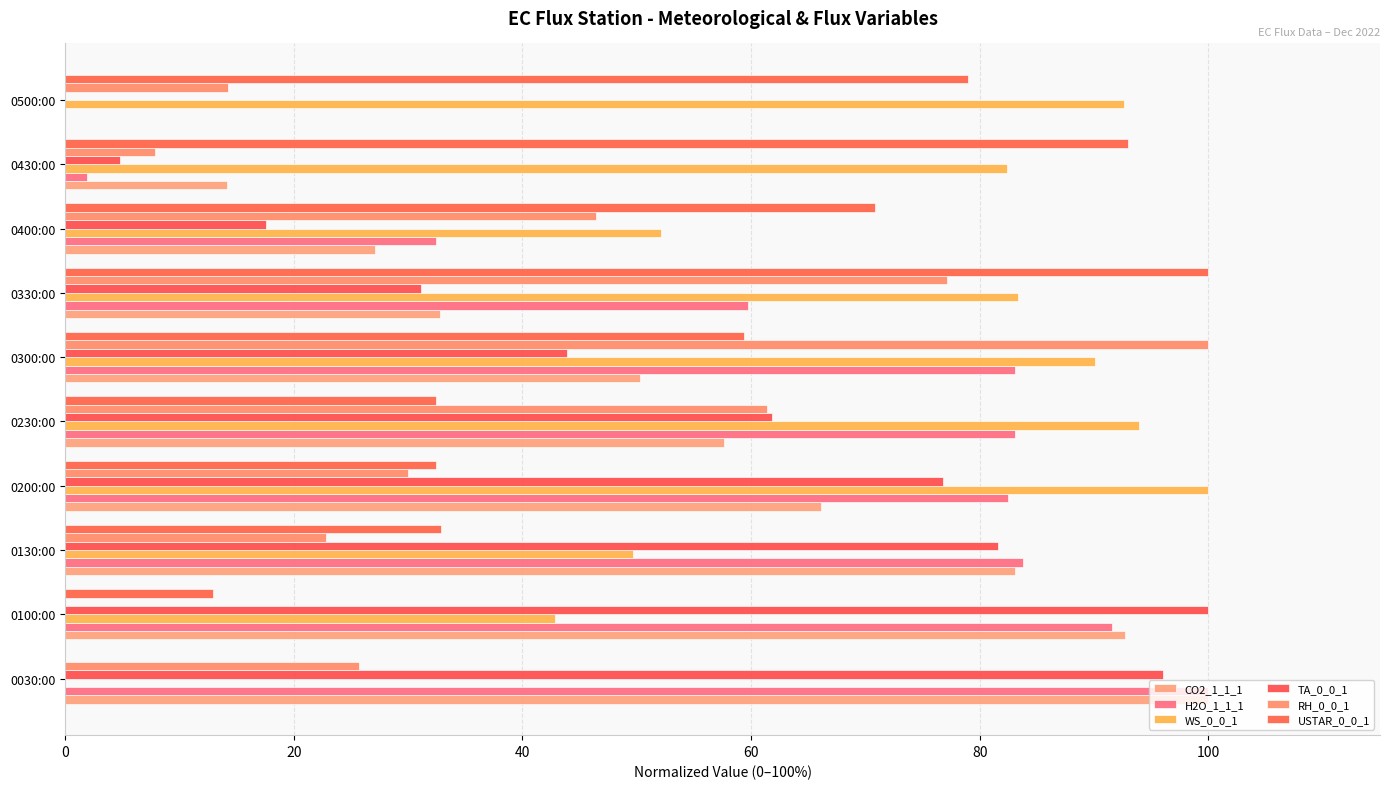

At how many categories does at least one series exceed 77?

9